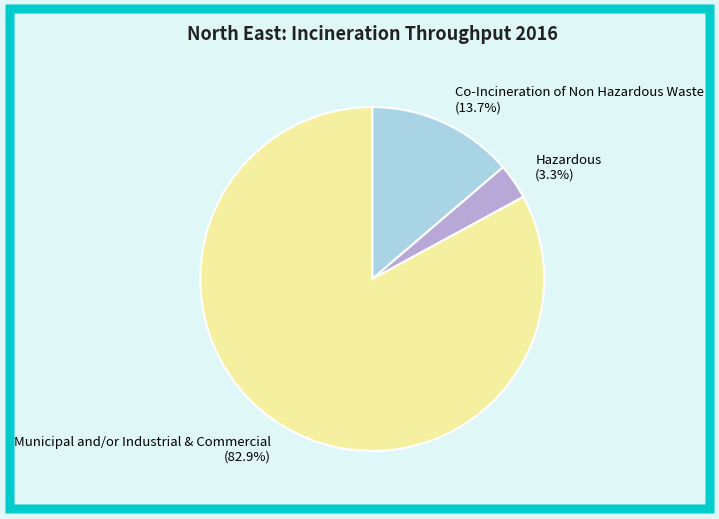

To the nearest percent, what is the average slice percentage?

33%